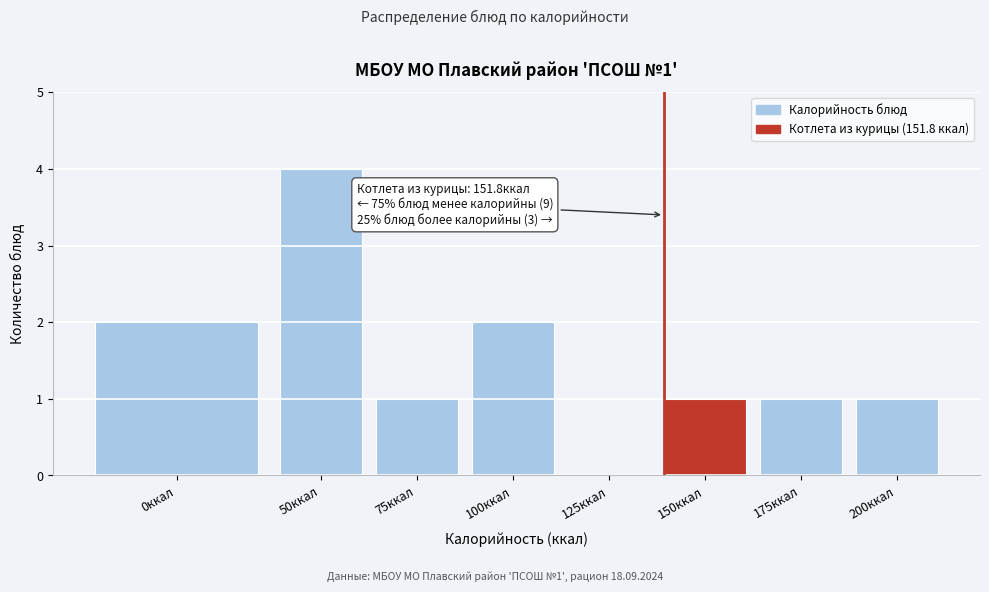

Reading left to right, list all the values displayed in this chart.

0ккал=2	50ккал=4	75ккал=1	100ккал=2	125ккал=0	150ккал=1	175ккал=1	200ккал=1